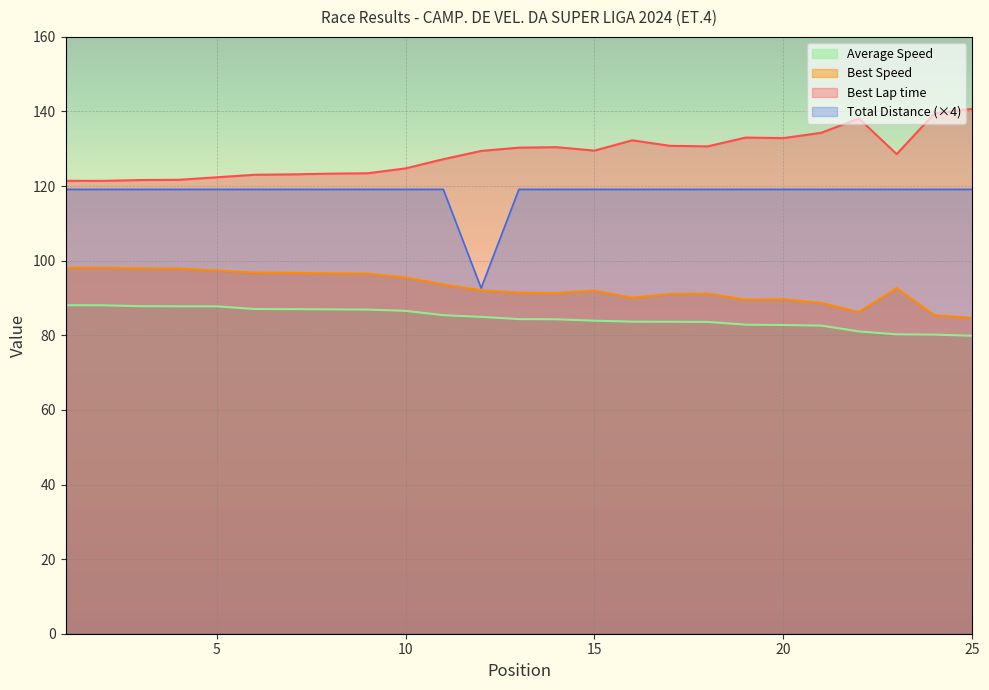

Reading right to left, what are all the values shown in this chart?

Total Time: 25=79.9	24=80.2	23=80.3	22=81.0	21=82.6	20=82.8	19=82.9	18=83.6	17=83.6	16=83.7	15=83.9	14=84.3	13=84.3	12=84.9	11=85.4	10=86.6	9=86.9	8=87.0	7=87.0	6=87.1	5=87.8	4=87.8	3=87.8	2=88.0	1=88.1
Best Lap time: 25=140.7	24=139.5	23=128.6	22=138.1	21=134.3	20=132.9	19=133.0	18=130.7	17=130.8	16=132.3	15=129.5	14=130.4	13=130.3	12=129.4	11=127.2	10=124.7	9=123.4	8=123.3	7=123.1	6=123.0	5=122.4	4=121.7	3=121.6	2=121.4	1=121.4
Best Speed: 25=84.7	24=85.4	23=92.6	22=86.2	21=88.7	20=89.7	19=89.6	18=91.2	17=91.1	16=90.1	15=92.0	14=91.3	13=91.4	12=92.0	11=93.6	10=95.5	9=96.5	8=96.6	7=96.7	6=96.8	5=97.4	4=97.9	3=97.9	2=98.1	1=98.1
Total Distance: 25=119.1	24=119.1	23=119.1	22=119.1	21=119.1	20=119.1	19=119.1	18=119.1	17=119.1	16=119.1	15=119.1	14=119.1	13=119.1	12=92.7	11=119.1	10=119.1	9=119.1	8=119.1	7=119.1	6=119.1	5=119.1	4=119.1	3=119.1	2=119.1	1=119.1